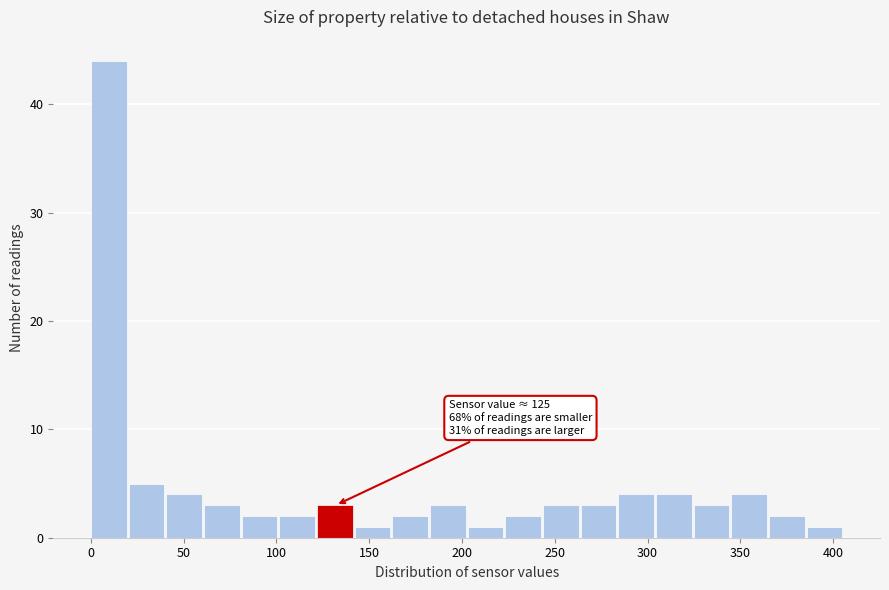

Which range on the x-axis has the tallest bar?

0 to 20